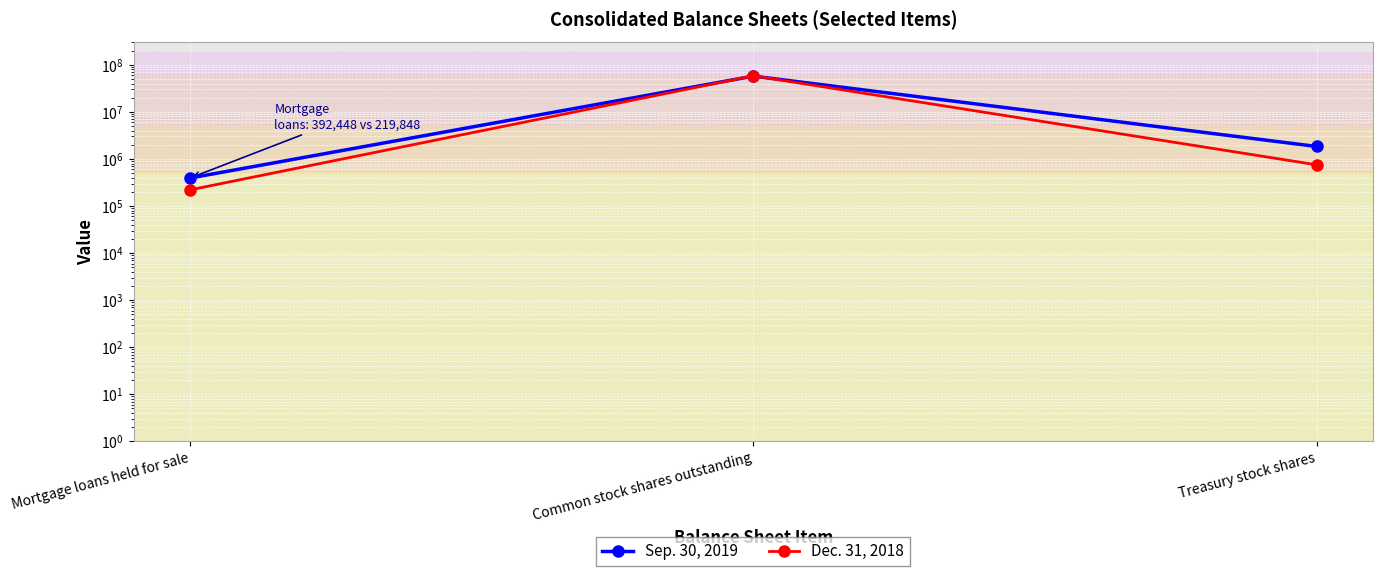

At which label is Sep. 30, 2019 closest to 28923877?

Treasury stock shares